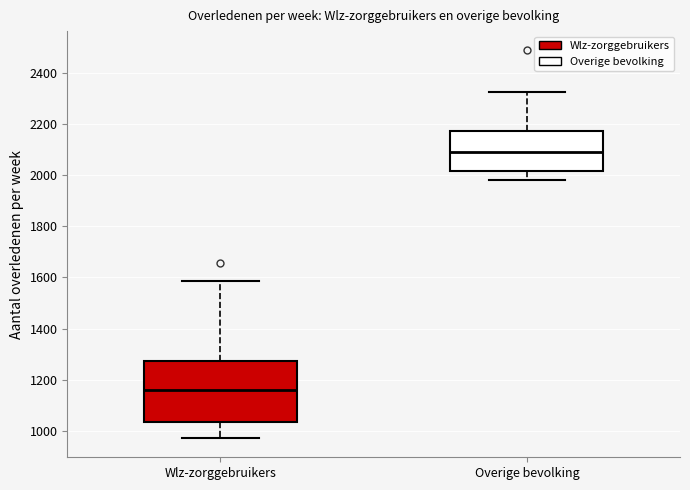

Reading left to right, read every box against the y-axis: the position of its median line, the range the box covers, and the ends of its whiskers. The values are not printed on the chart, so give them approximately, as read against the axis.

Wlz-zorggebruikers: median 1160, box 1040 to 1280, whiskers 980 to 1580
Overige bevolking: median 2100, box 2020 to 2180, whiskers 1980 to 2320